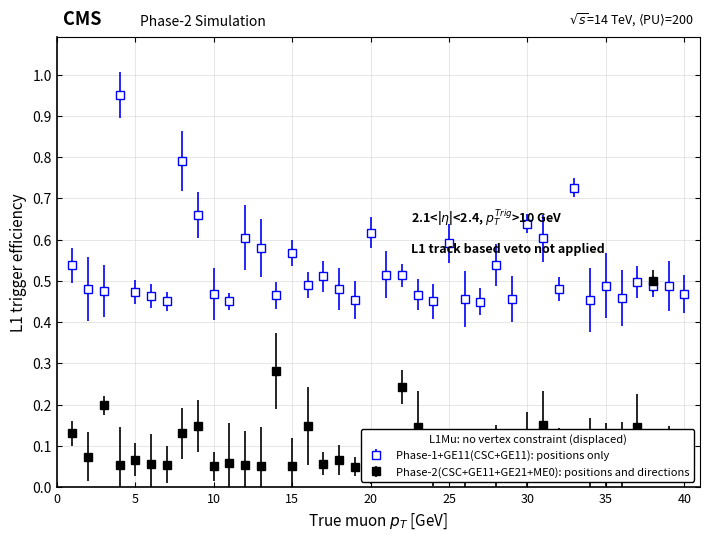

Which series has the largest range (max minus min)?

Phase-1+GE11(CSC+GE11): positions only